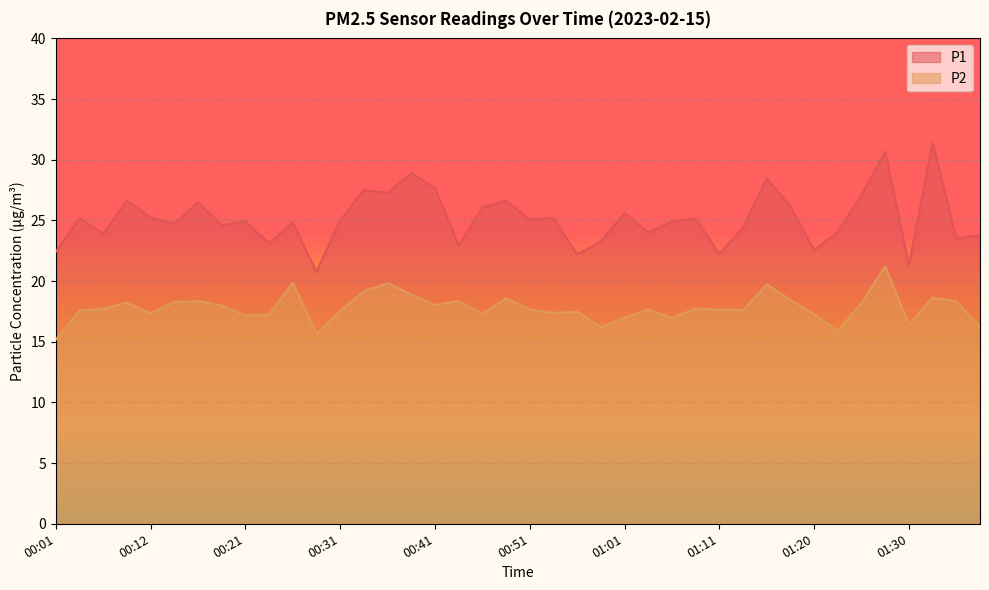

Which series has the largest total across all categories?

P1